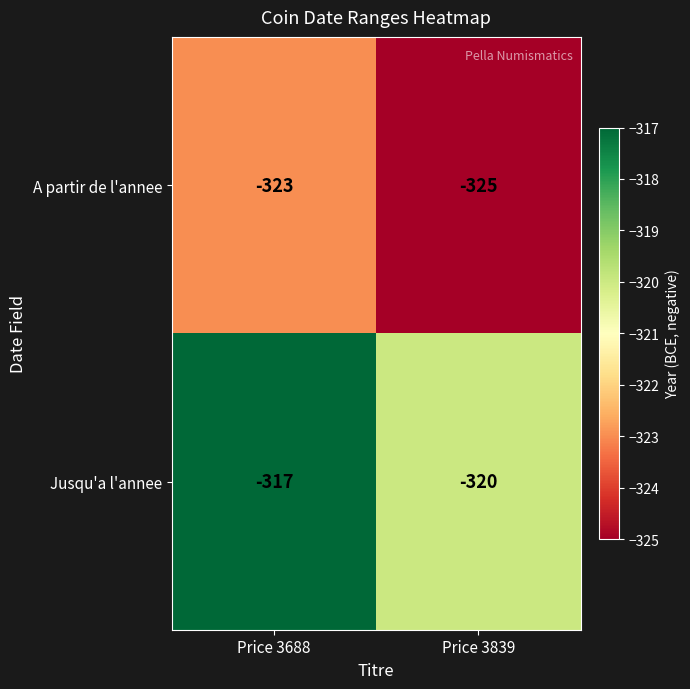

Where is A partir de l'annee nearest to the value -324?

Price 3688